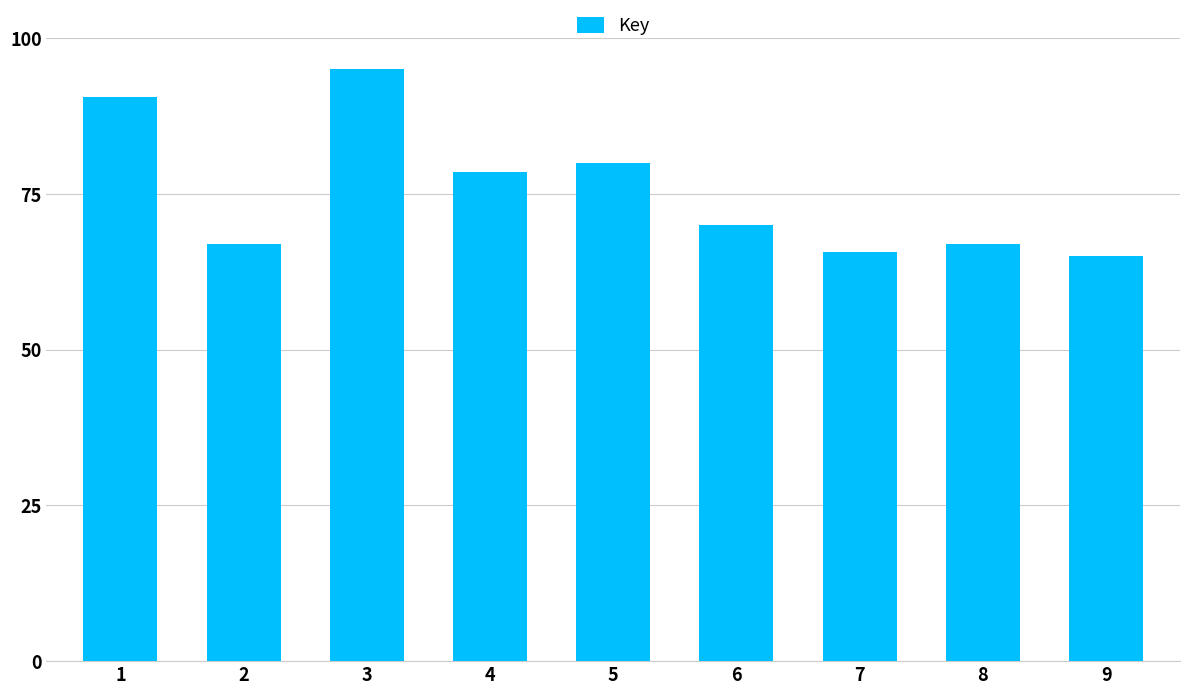

What is the change in value from 5 to 7?

-14.3